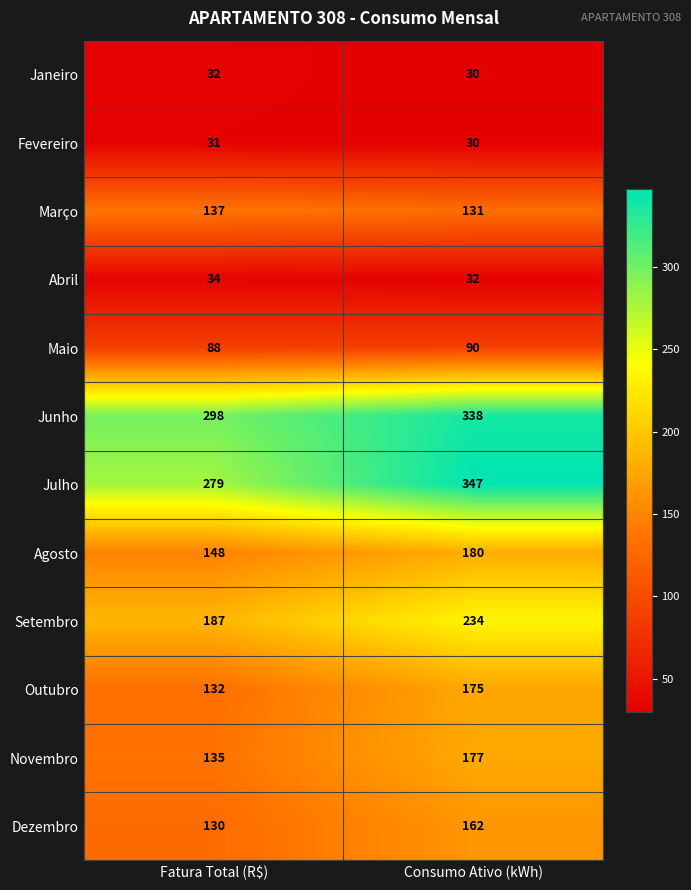

Which category has the highest value in the Julho series?

Consumo Ativo (kWh)